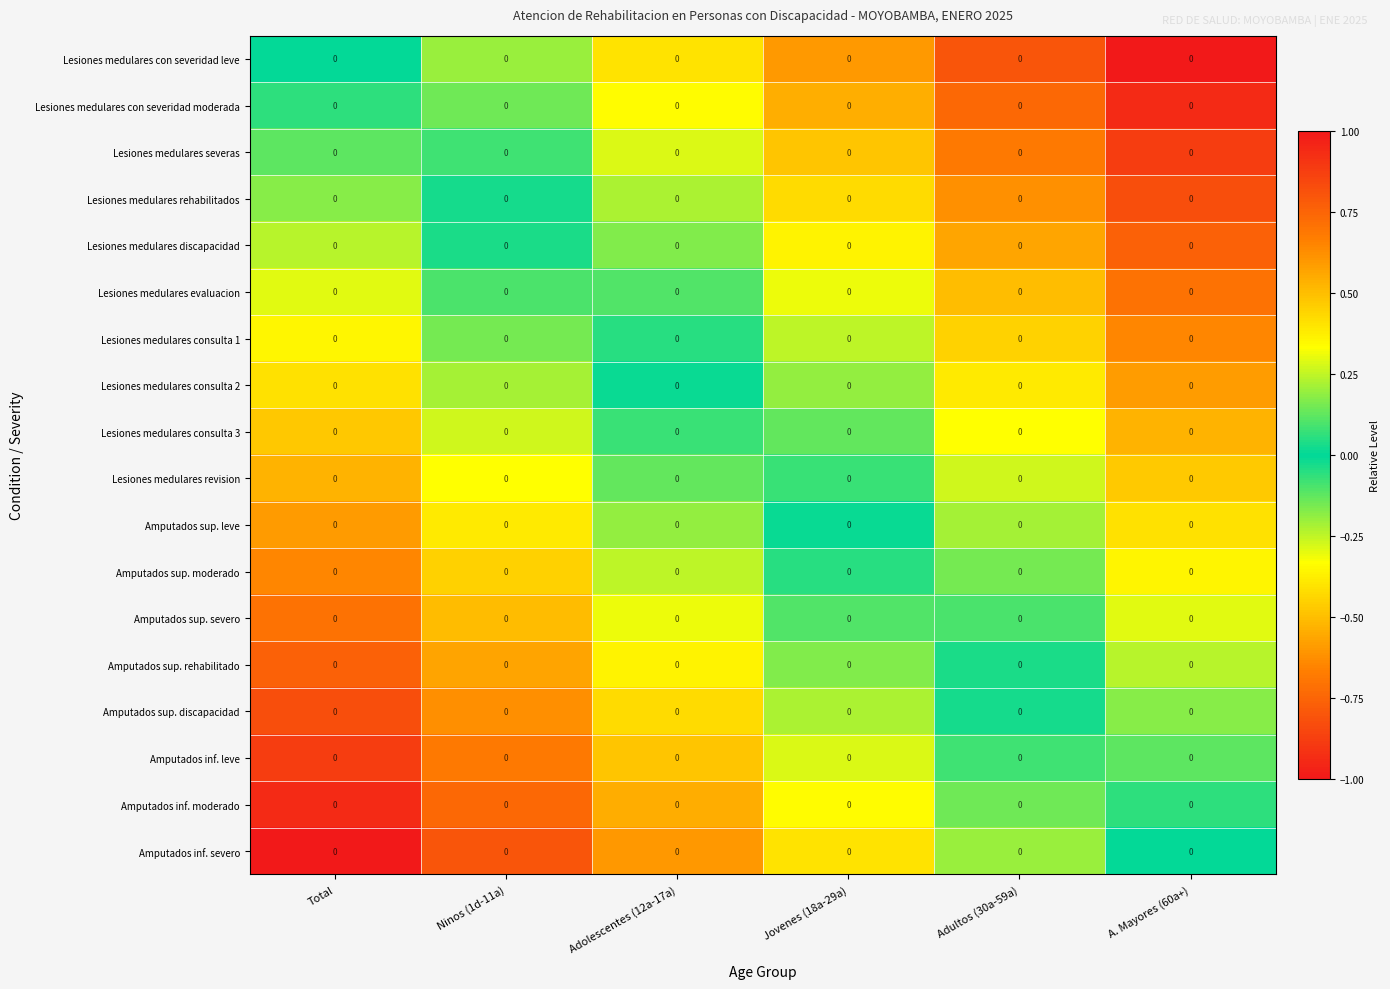

At Jovenes (18a-29a), list the series in order from smallest to largest.

Lesiones medulares con severidad leve, Lesiones medulares con severidad moderada, Lesiones medulares severas, Lesiones medulares rehabilitados, Lesiones medulares discapacidad, Lesiones medulares evaluacion, Lesiones medulares consulta 1, Lesiones medulares consulta 2, Lesiones medulares consulta 3, Lesiones medulares revision, Amputados sup. leve, Amputados sup. moderado, Amputados sup. severo, Amputados sup. rehabilitado, Amputados sup. discapacidad, Amputados inf. leve, Amputados inf. moderado, Amputados inf. severo